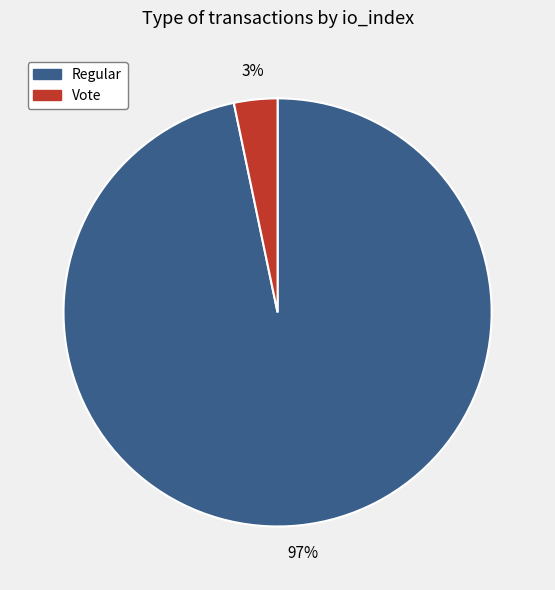

How many slices are in this pie chart?

2